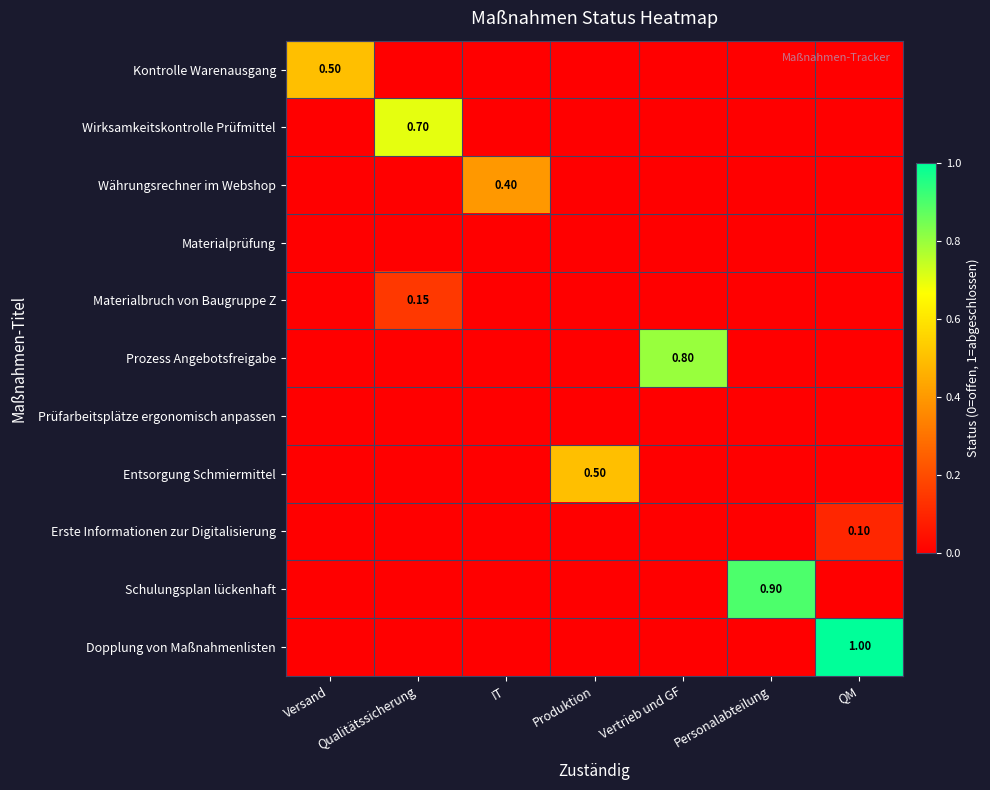

Which series changed the most between Produktion and Personalabteilung?

Schulungsplan lückenhaft